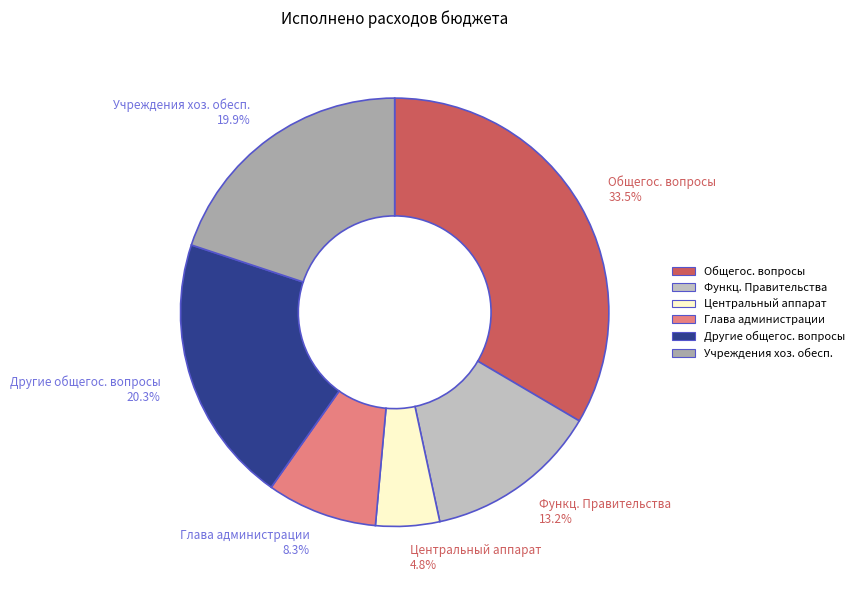

Is the sum of Учреждения хоз. обесп. and Функц. Правительства greater than half?

No